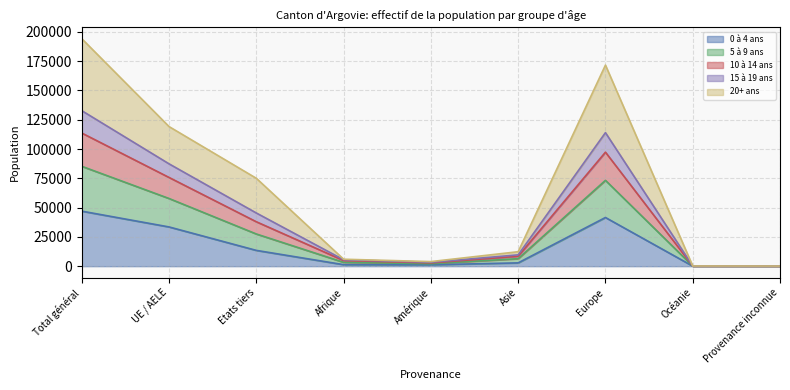

The value of 0 à 4 ans at Total général is 79657. True or false?

False